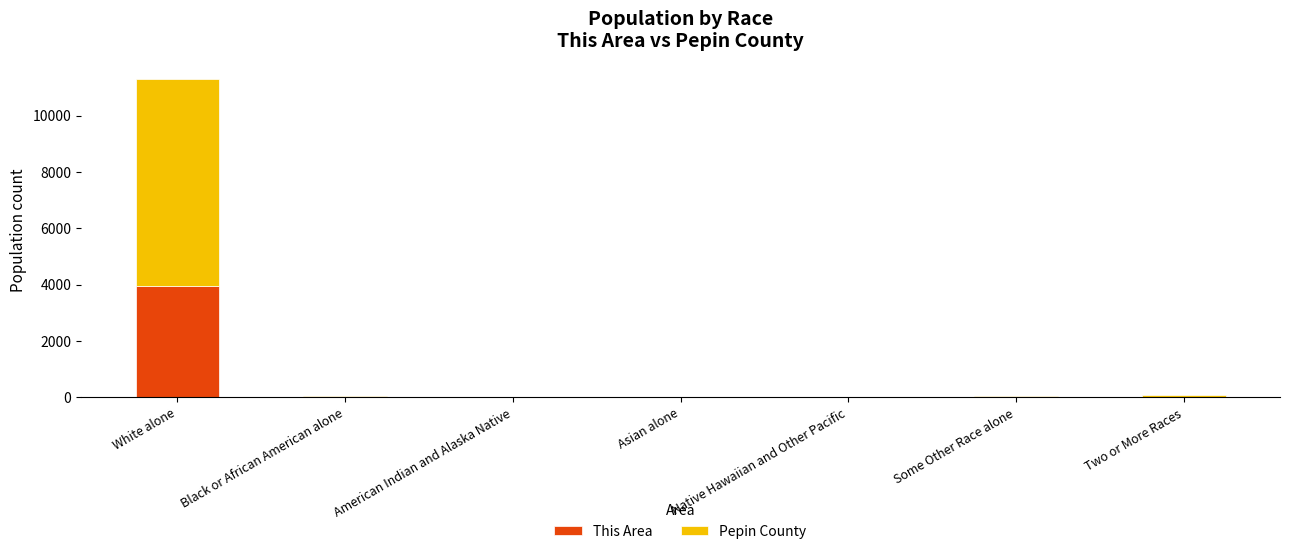

How many categories are shown in the chart?

7